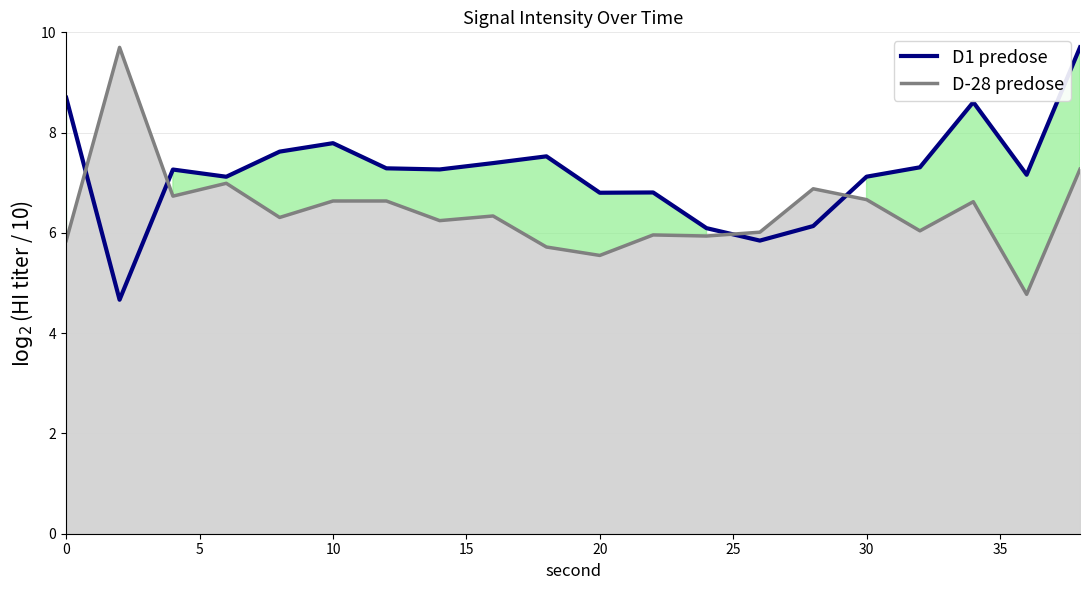

What is the lowest value of the D1 predose series?

4.7